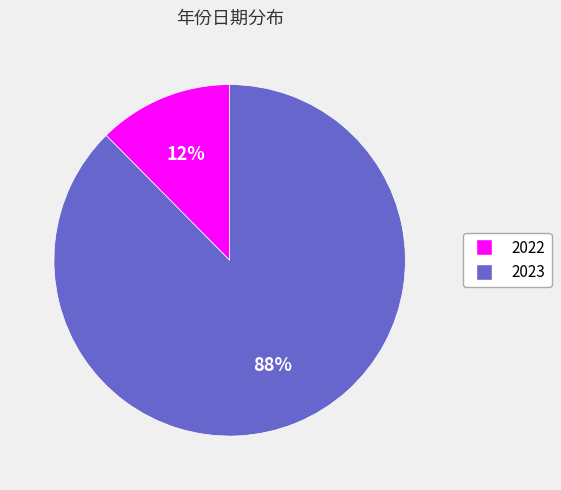

How many segments does this pie chart have?

2